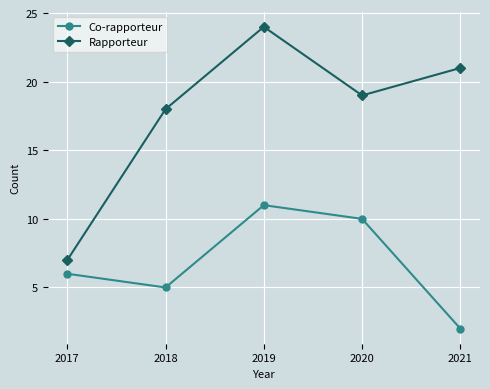

What is the difference between the highest and lowest values at 2019?

13